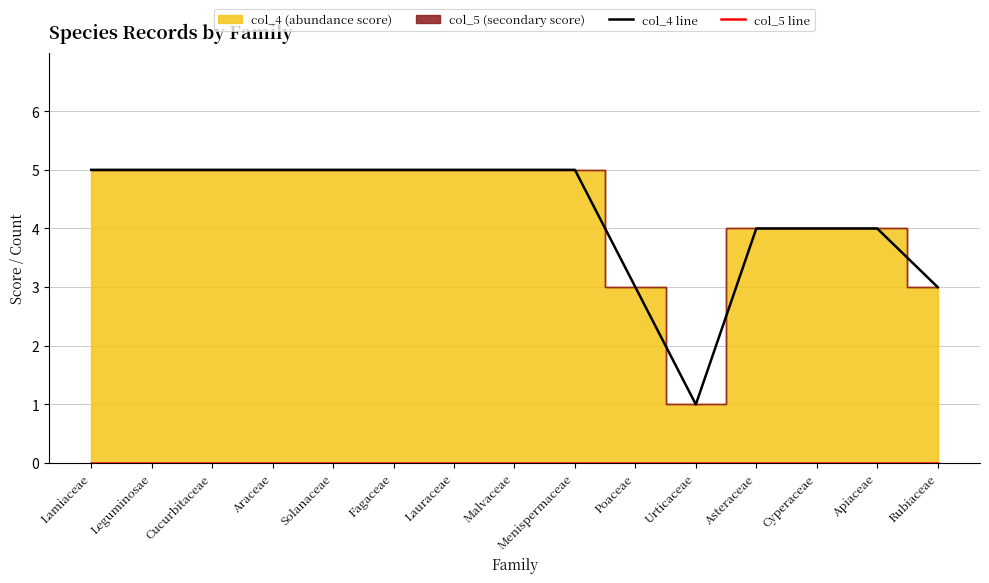

Reading left to right, transcribe all the data shown in this chart.

col_4 line: Lamiaceae=5	Leguminosae=5	Cucurbitaceae=5	Araceae=5	Solanaceae=5	Fagaceae=5	Lauraceae=5	Malvaceae=5	Menispermaceae=5	Poaceae=3	Urticaceae=1	Asteraceae=4	Cyperaceae=4	Apiaceae=4	Rubiaceae=3
col_5 line: Lamiaceae=0	Leguminosae=0	Cucurbitaceae=0	Araceae=0	Solanaceae=0	Fagaceae=0	Lauraceae=0	Malvaceae=0	Menispermaceae=0	Poaceae=0	Urticaceae=0	Asteraceae=0	Cyperaceae=0	Apiaceae=0	Rubiaceae=0